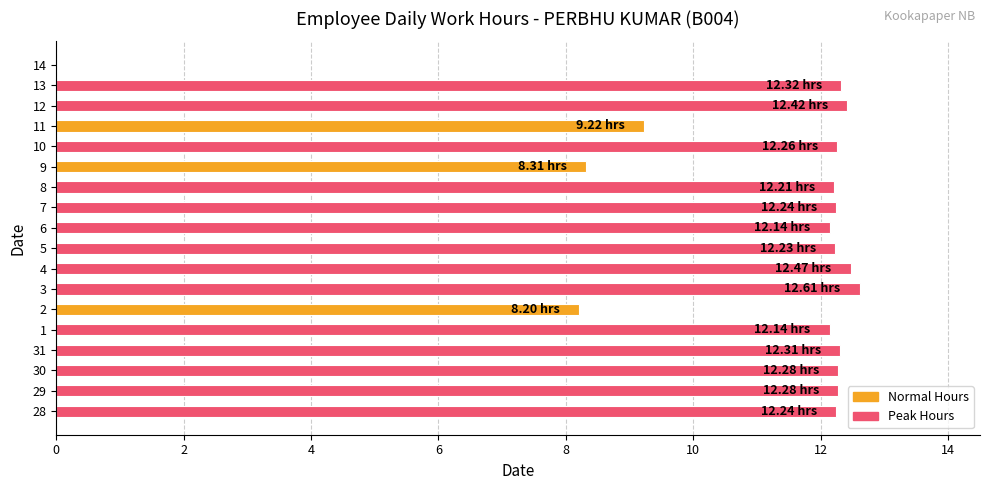

Which has a higher value, 10 or 14?

10